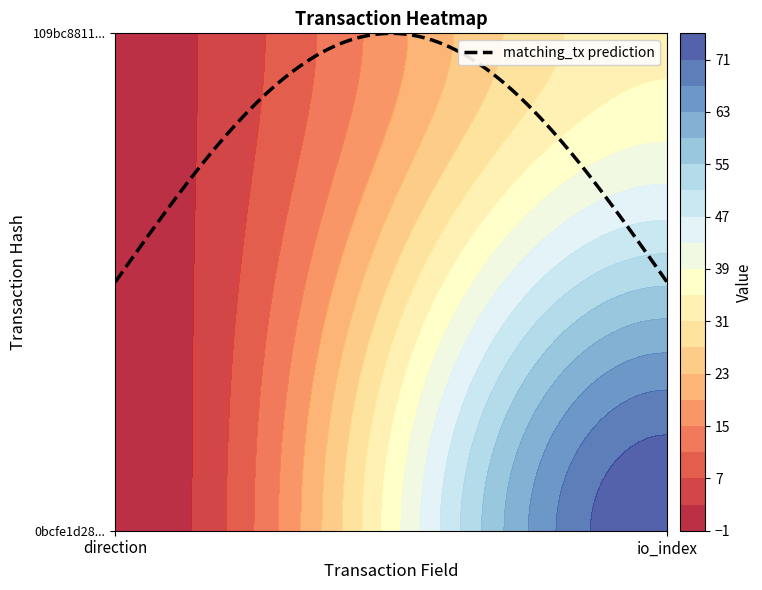

At how many categories does at least one series exceed 24?

1